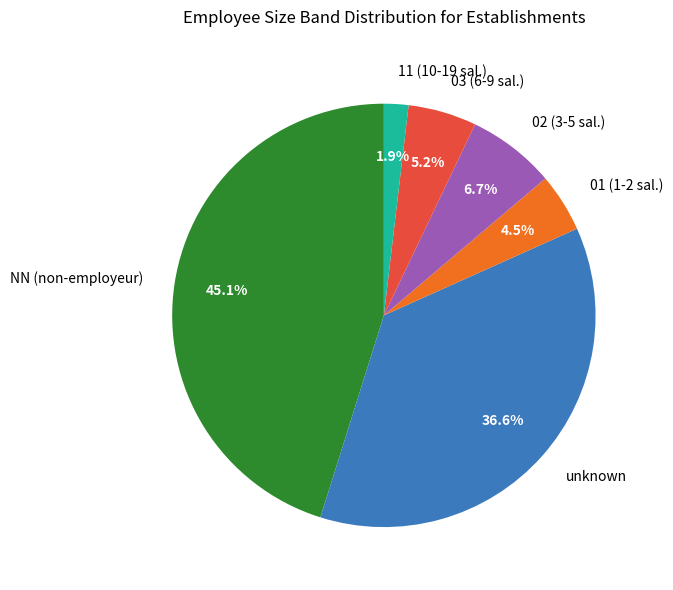

Does 03 (6-9 sal.) represent more than half of the total?

No